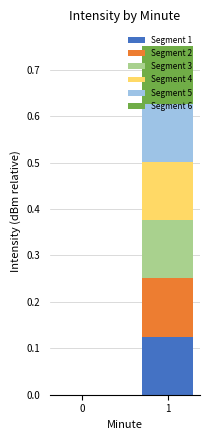

How many Segment 1 values are between 0 and 1?

2